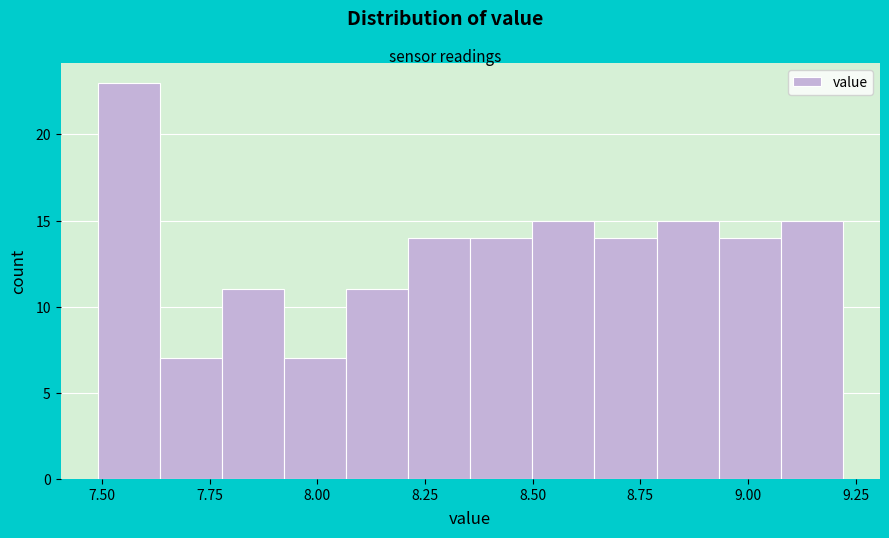

Read against the x-axis, roughly where is the centre of the tallest bar?

7.55